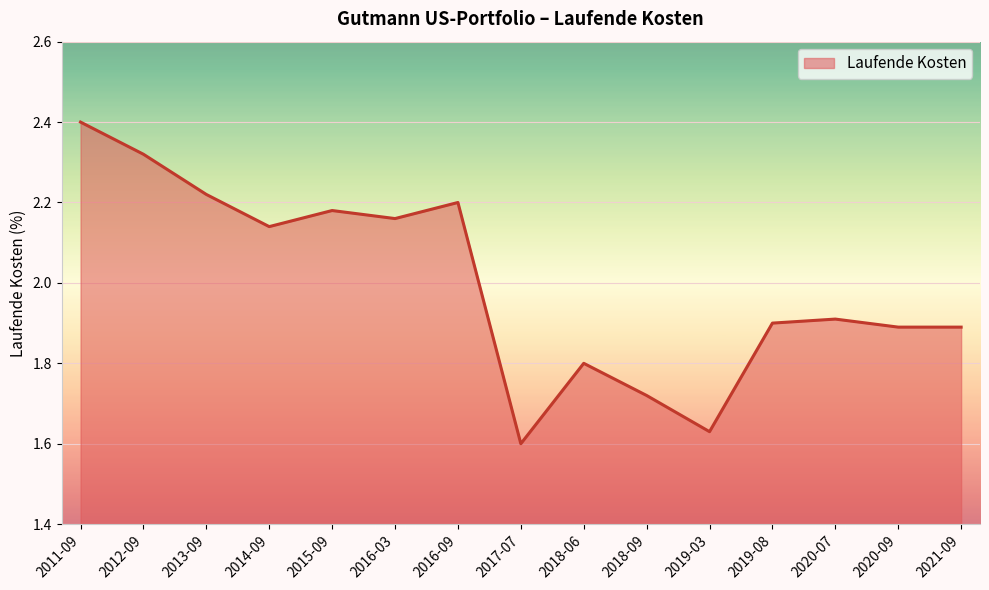

Is it true that the value at 2014-09 is 3.3?

False